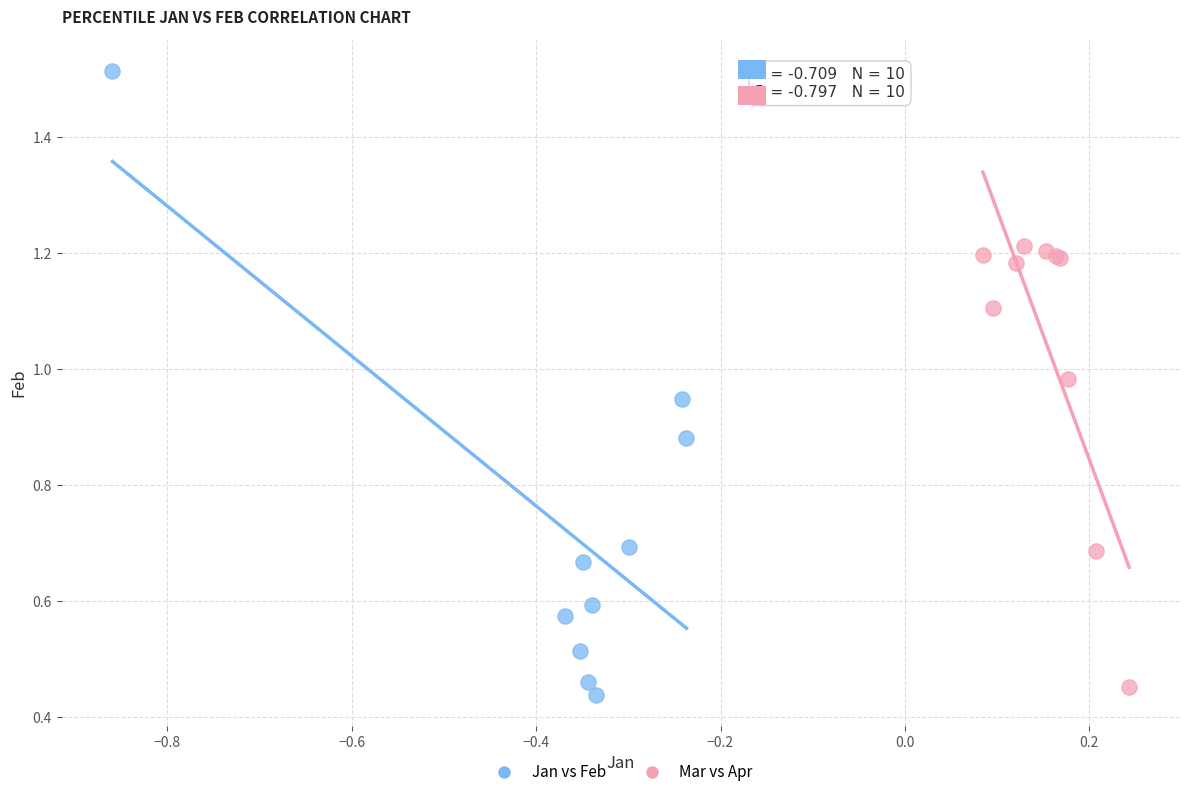

What are all the series names shown in the legend?

Jan vs Feb, Mar vs Apr